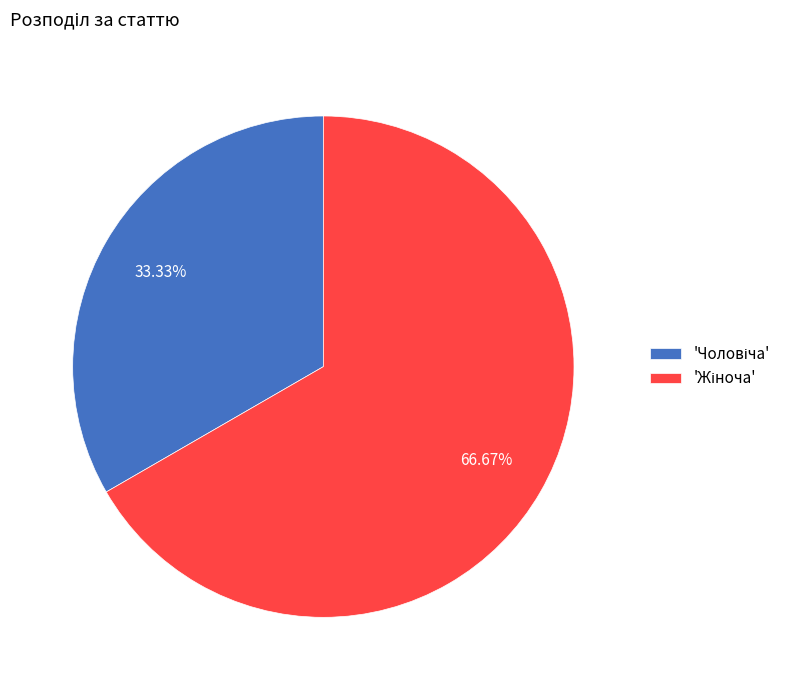

Is there any slice that represents more than half of the pie?

Yes